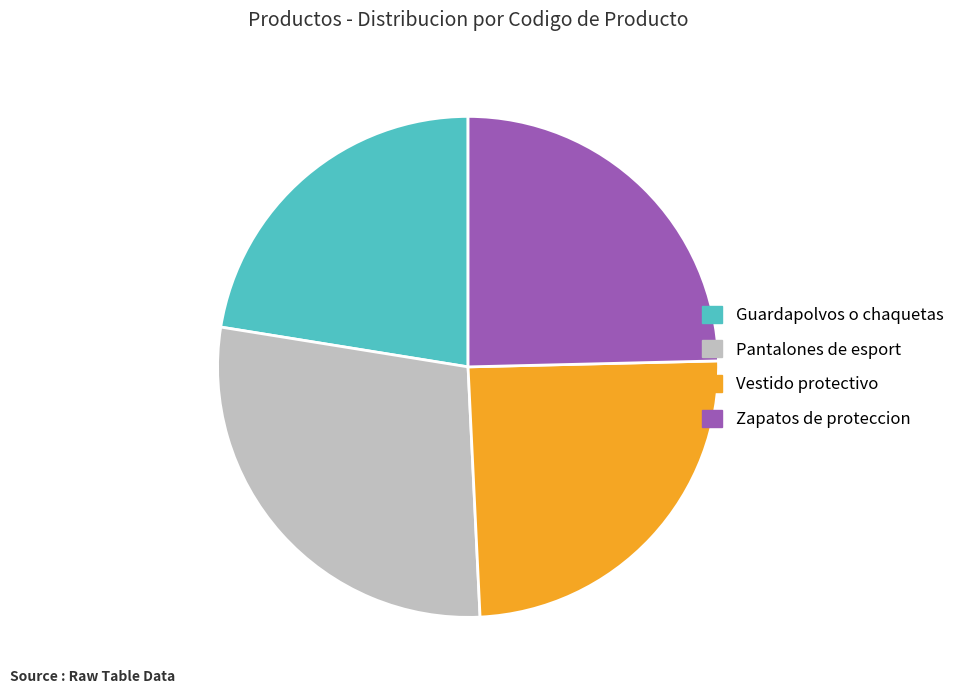

The Zapatos de proteccion slice represents 25% of the pie. True or false?

True